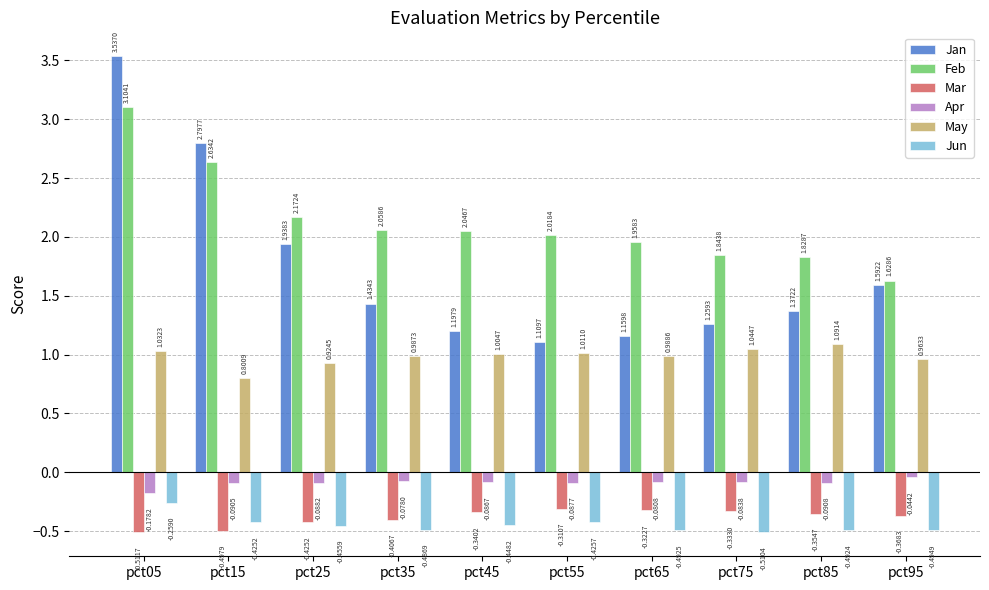

What is the spread (max minus min) of values at pct45?

2.5